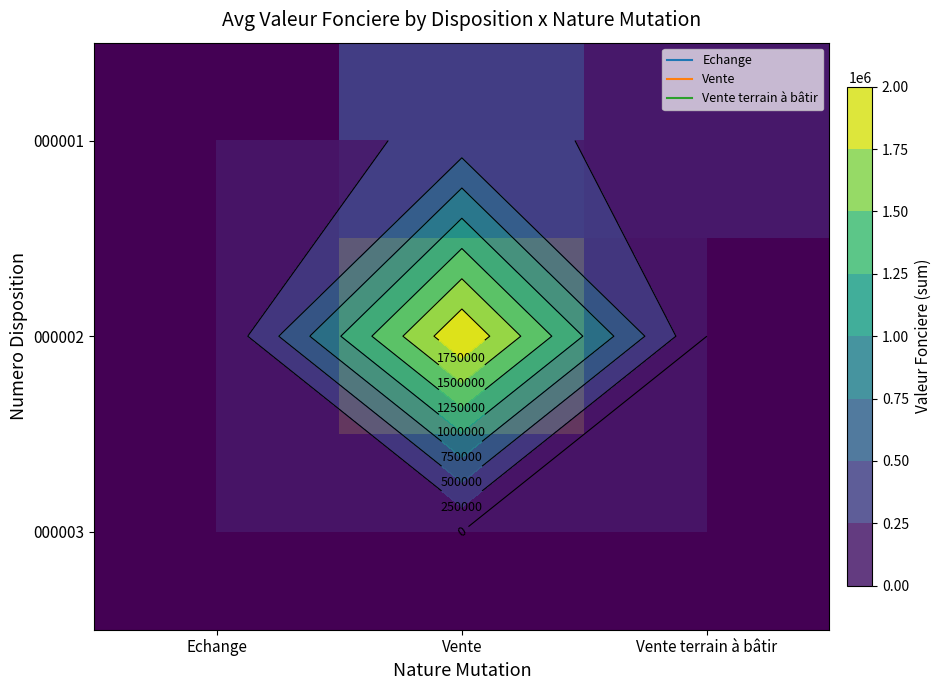

What is the sum of the 000002 values at Vente terrain à bâtir and Vente?

1975000